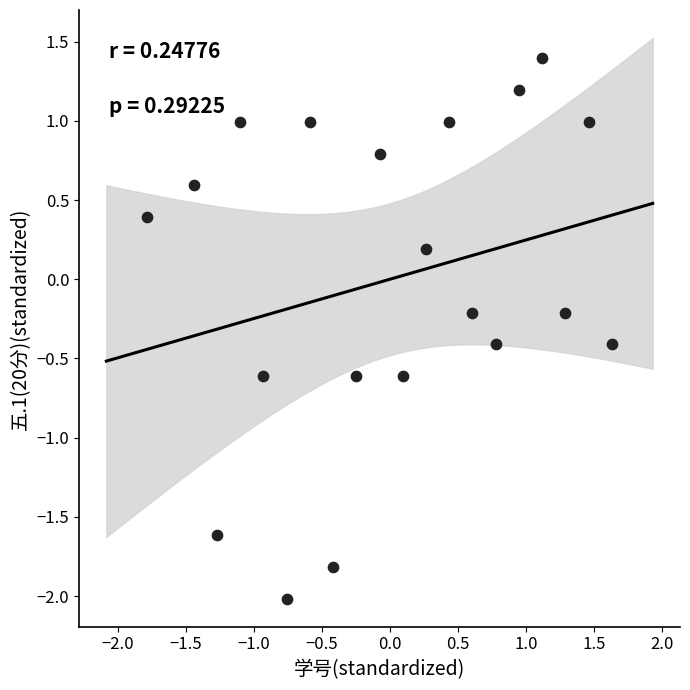

What is the range of X values (max minus min)?

3.4